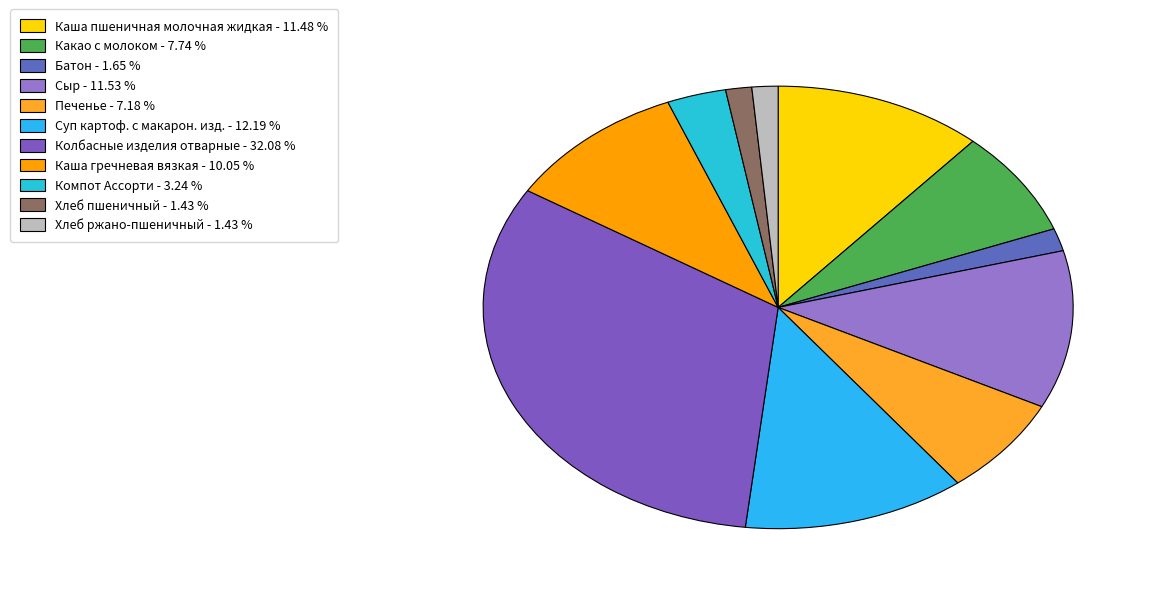

Is Колбасные изделия отварные the majority of the pie?

No